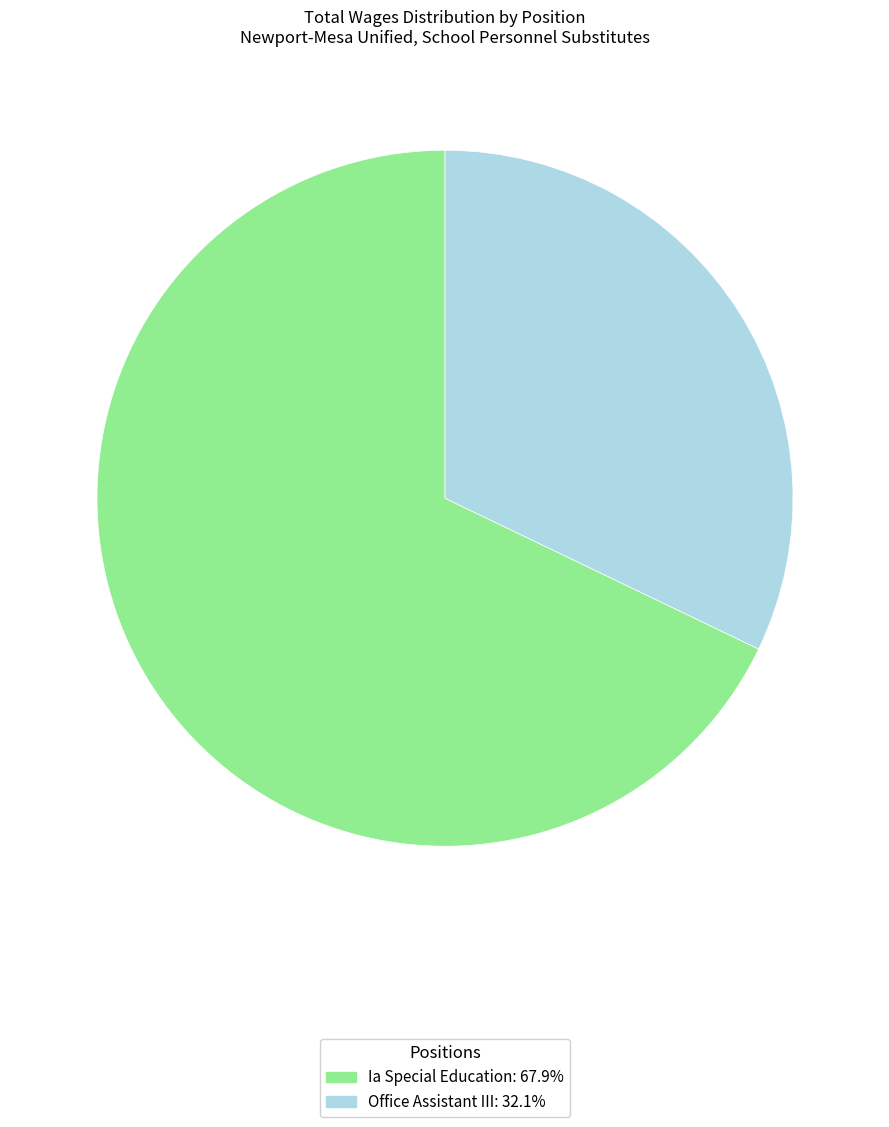

Combined, do Office Assistant III and Ia Special Education account for over 50%?

Yes